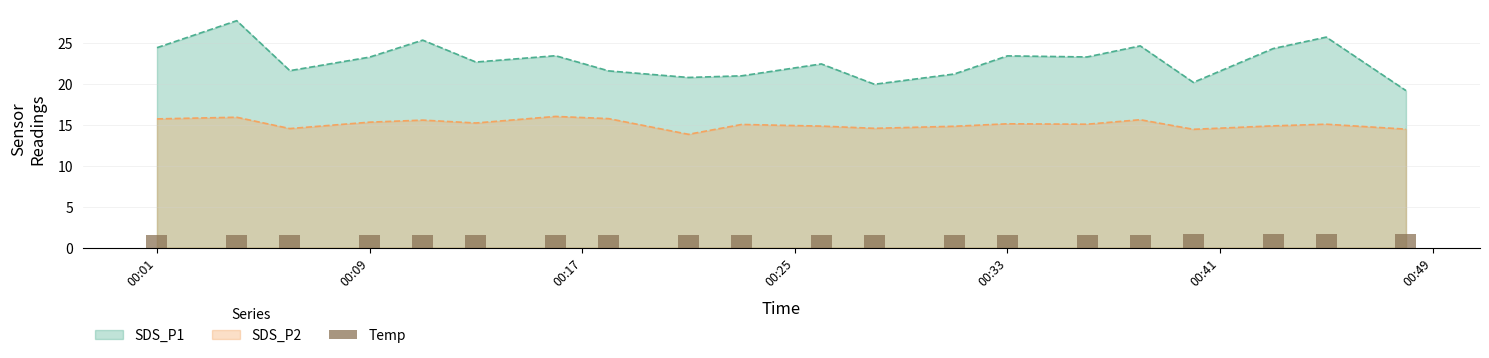

True or false: SDS_P2 and SDS_P1 cross at least once.

False